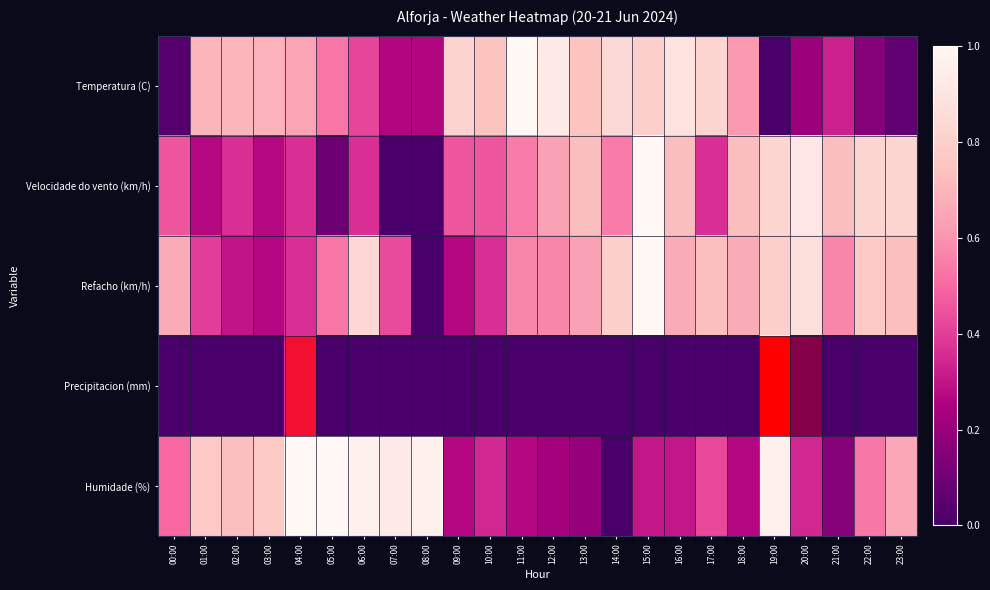

What is the greatest value displayed?

1.0